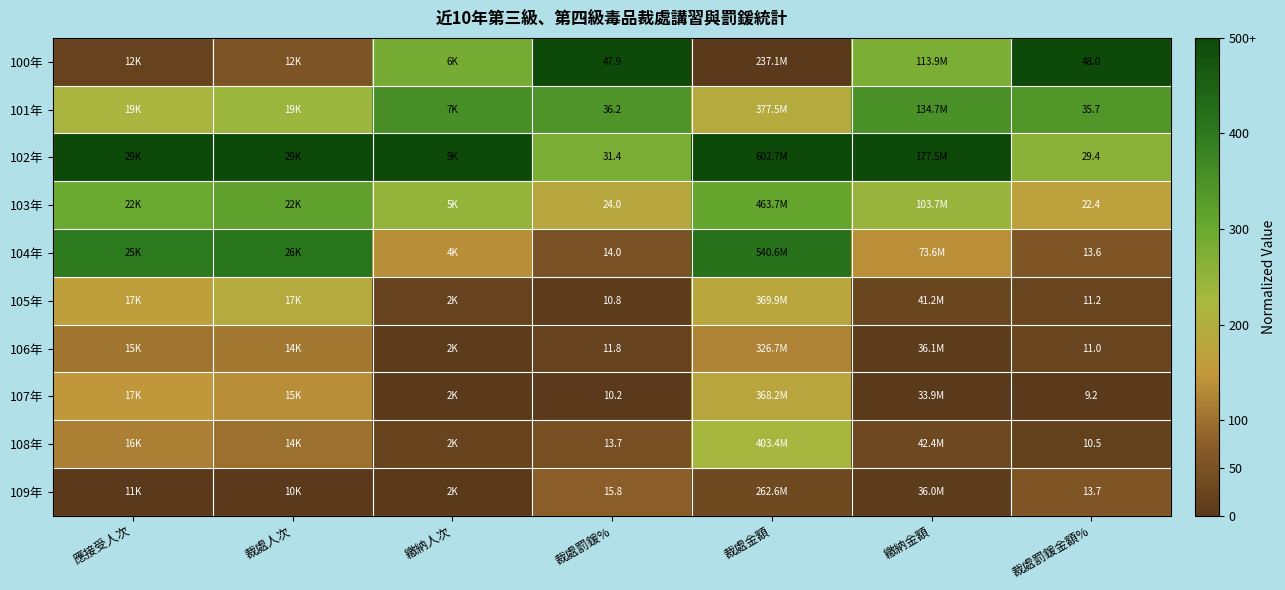

List the labels in order of 106年 value, largest first.

裁處金額, 裁處人次, 應接受人次, 裁處罰鍰金額%, 裁處罰鍰%, 繳納人次, 繳納金額